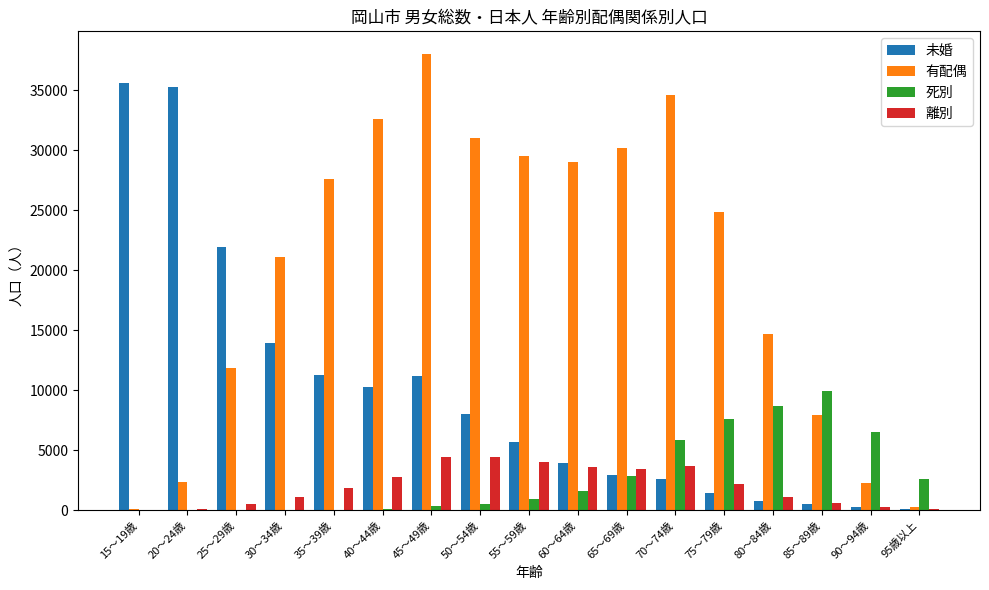

What is the sum of all 死別 values?

47945